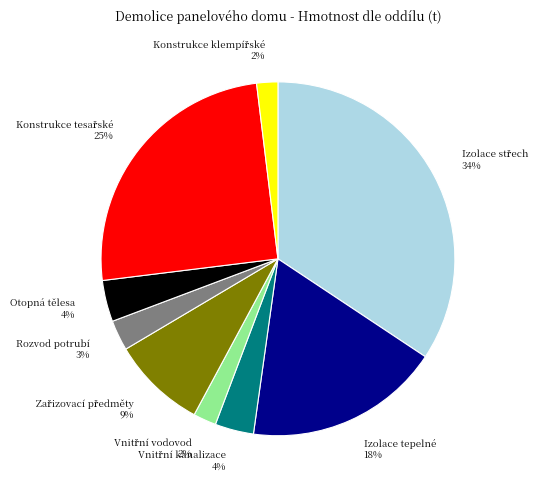

Count the number of slices in the pie.

9